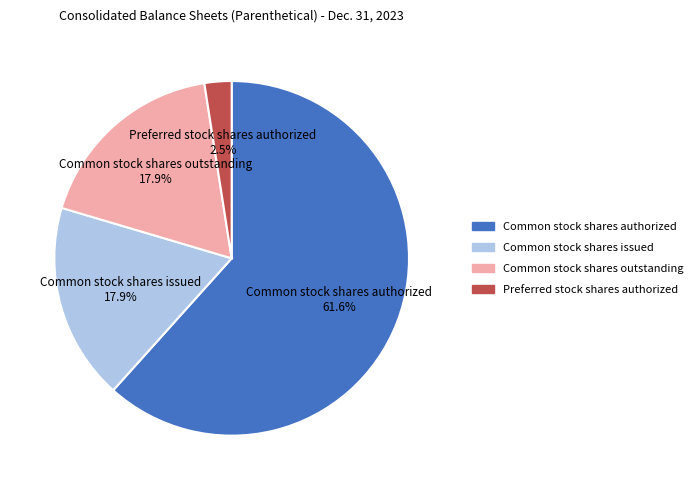

Is there a majority slice in this chart?

Yes